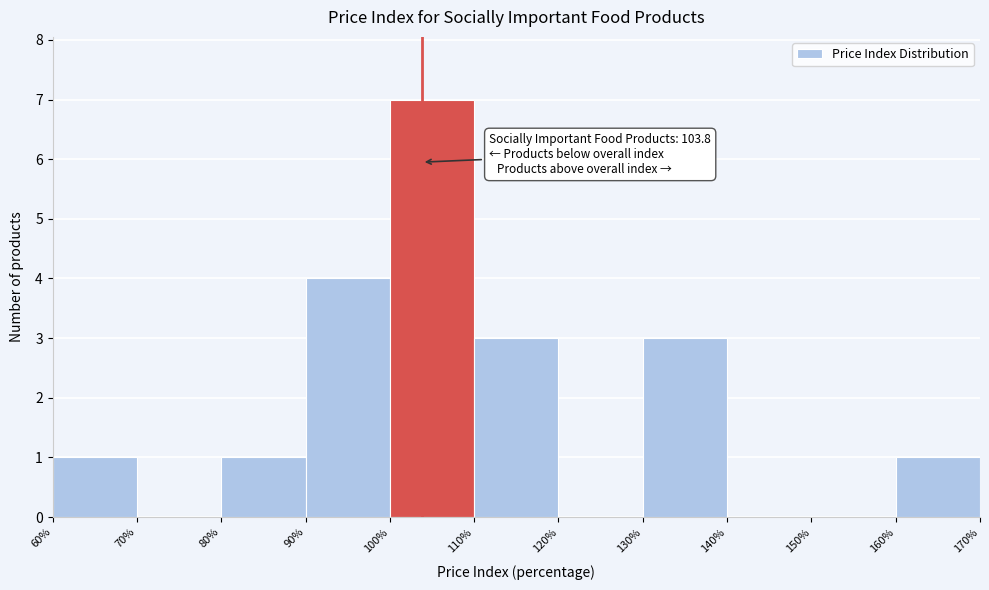

Which range on the x-axis has the tallest bar?

100% to 110%